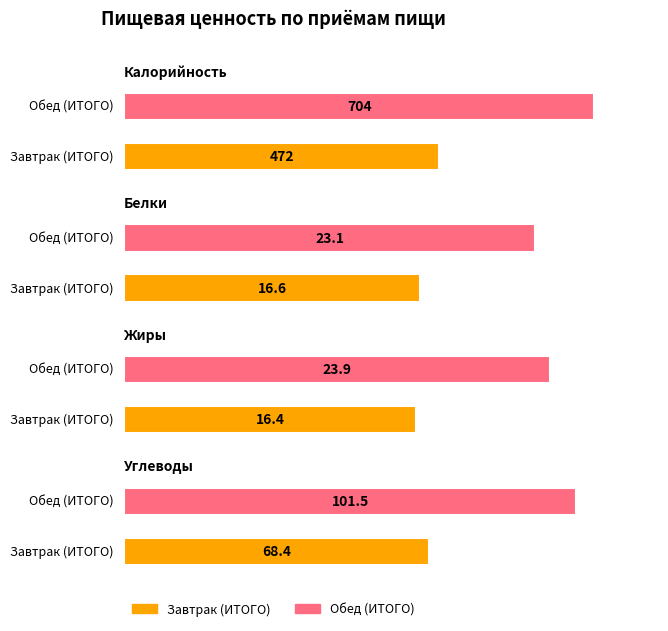

What is the difference between the maximum and minimum values in the Калорийность series?

232.0